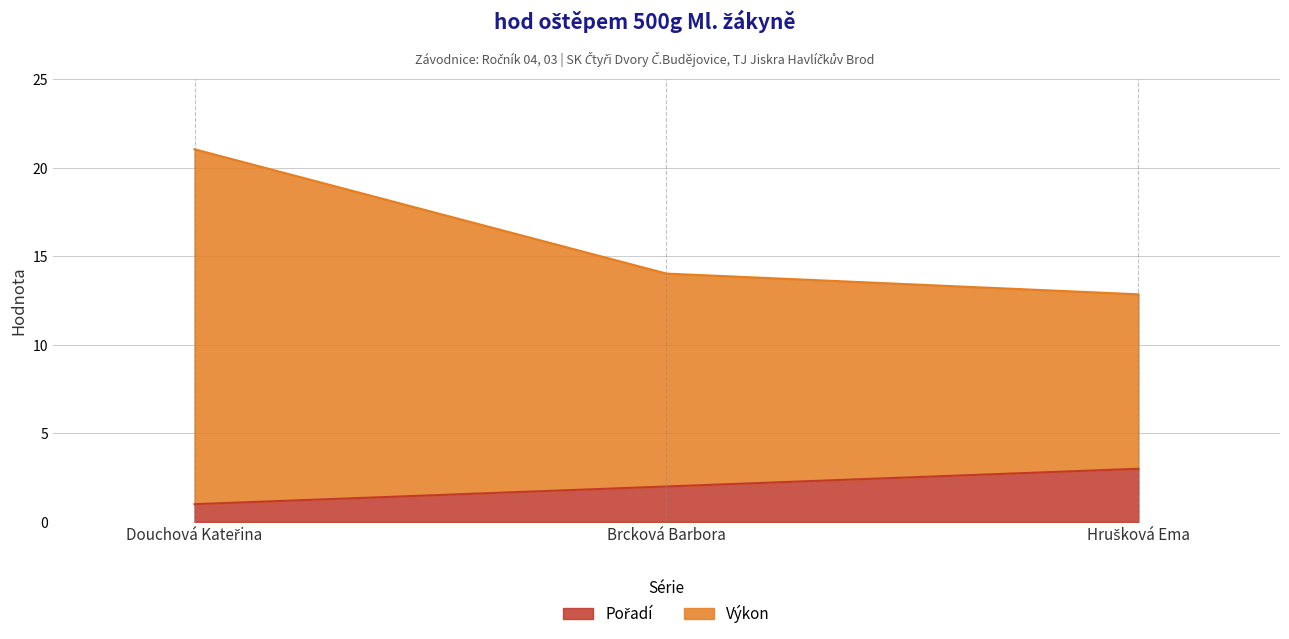

Rank the series by their average value, from highest to lowest.

Výkon, Pořadí